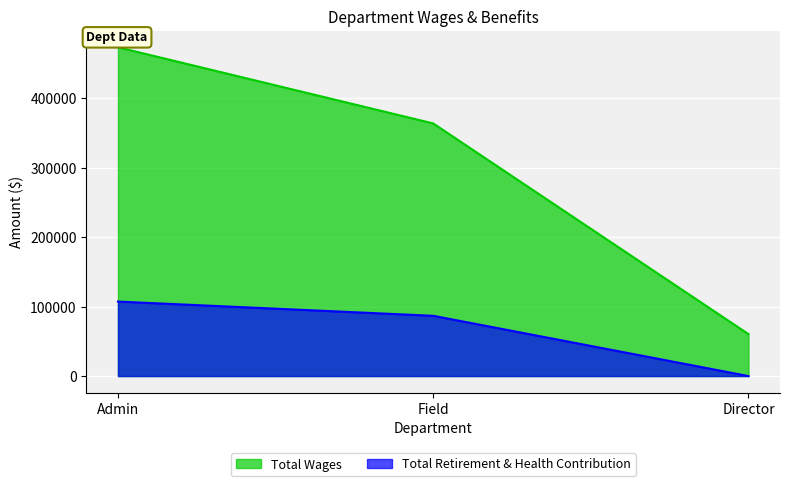

What is the label of the 2nd point from the left?

Field